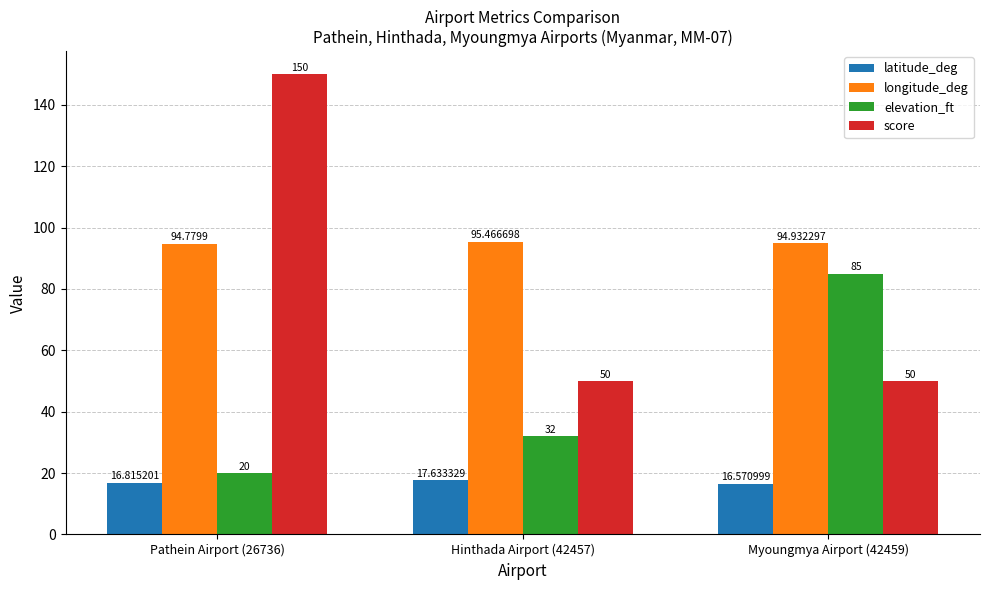

List the labels in order of elevation_ft value, largest first.

Myoungmya Airport (42459), Hinthada Airport (42457), Pathein Airport (26736)